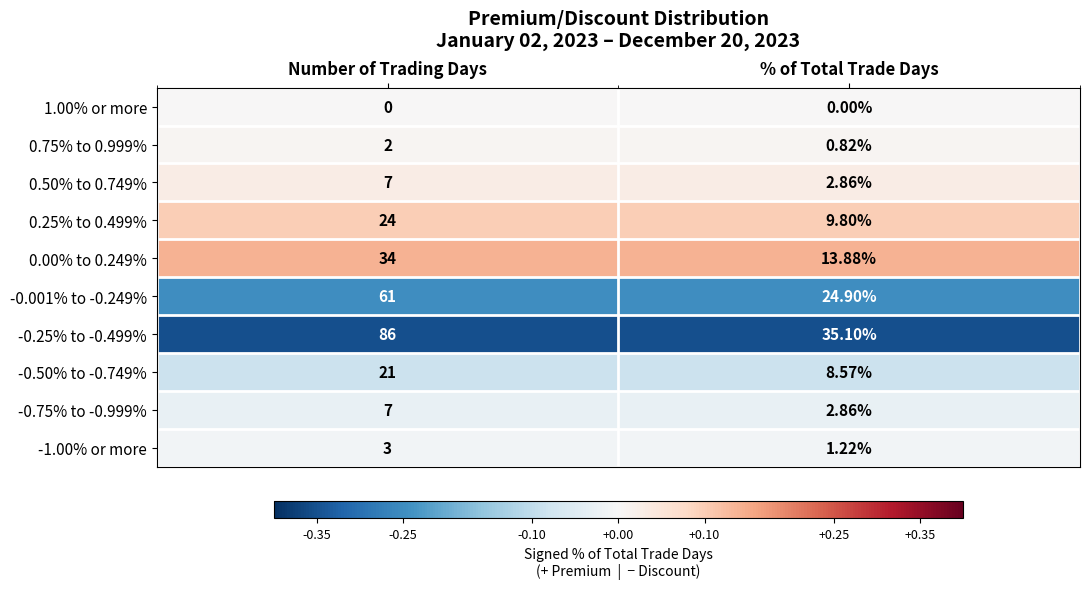

Which category has the highest value in the -0.001% to -0.249% series?

Number of Trading Days